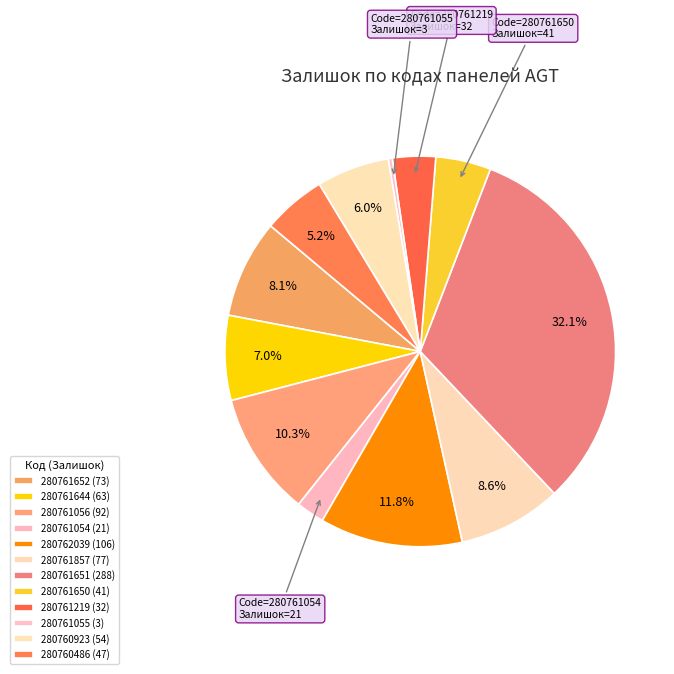

Count the number of slices in the pie.

12